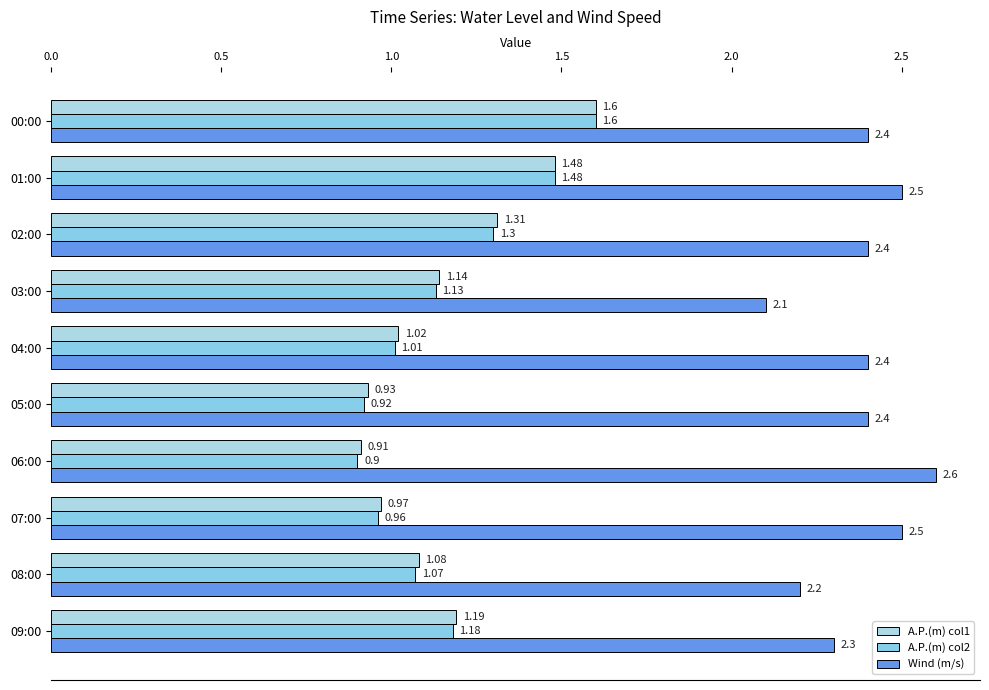

What is the value of the A.P.(m) col1 bar at the 2nd from the left?

1.5